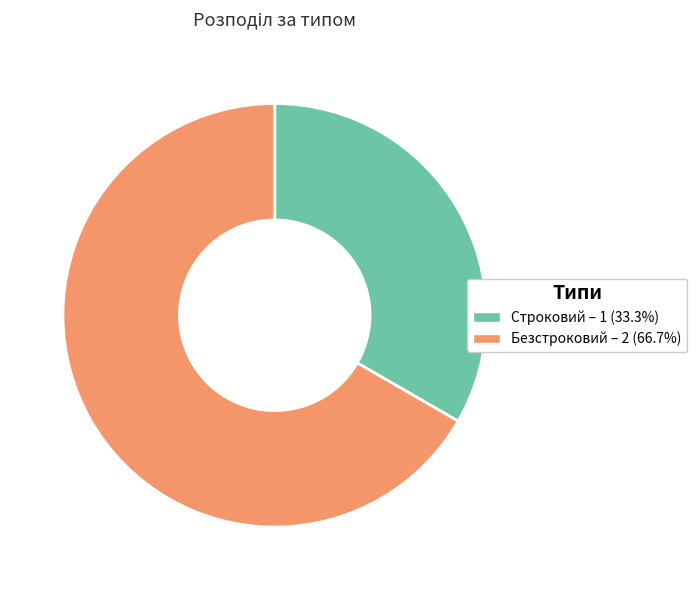

Approximately how many times larger is the value at Строковий compared to Безстроковий?

0.5